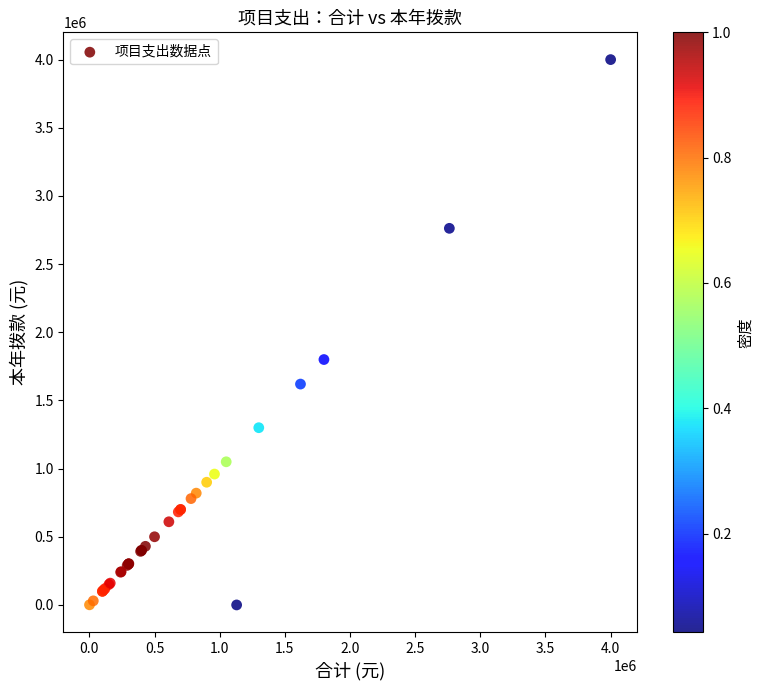

What Y value in the scatter plot is closest to 2000000?

1800000